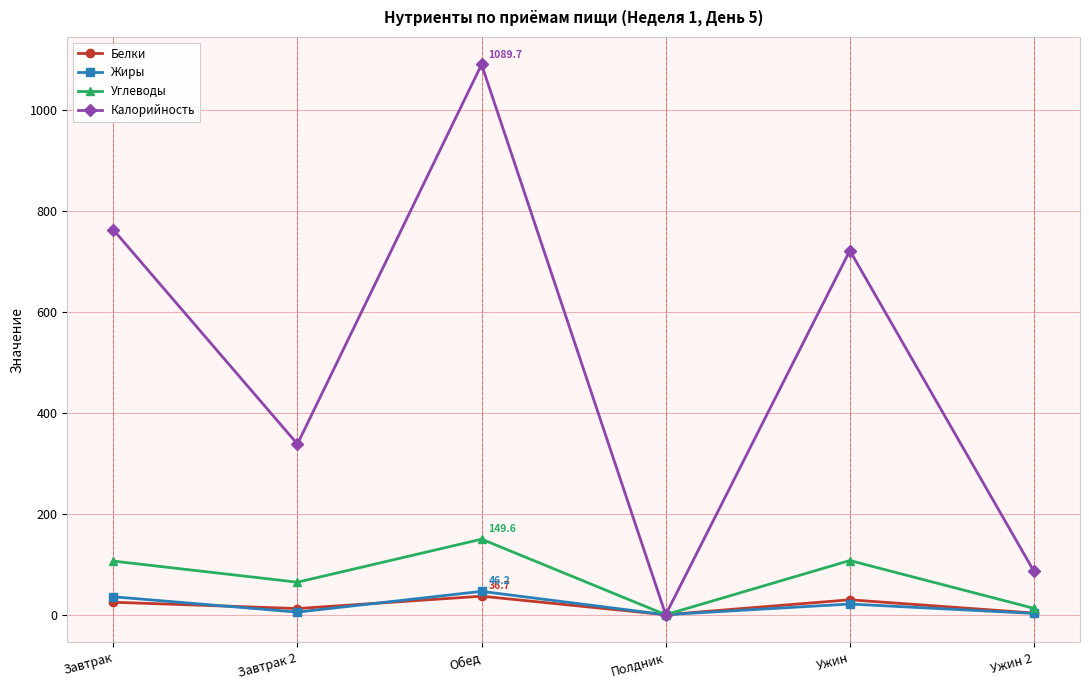

What is the highest value of the Жиры series?

46.2